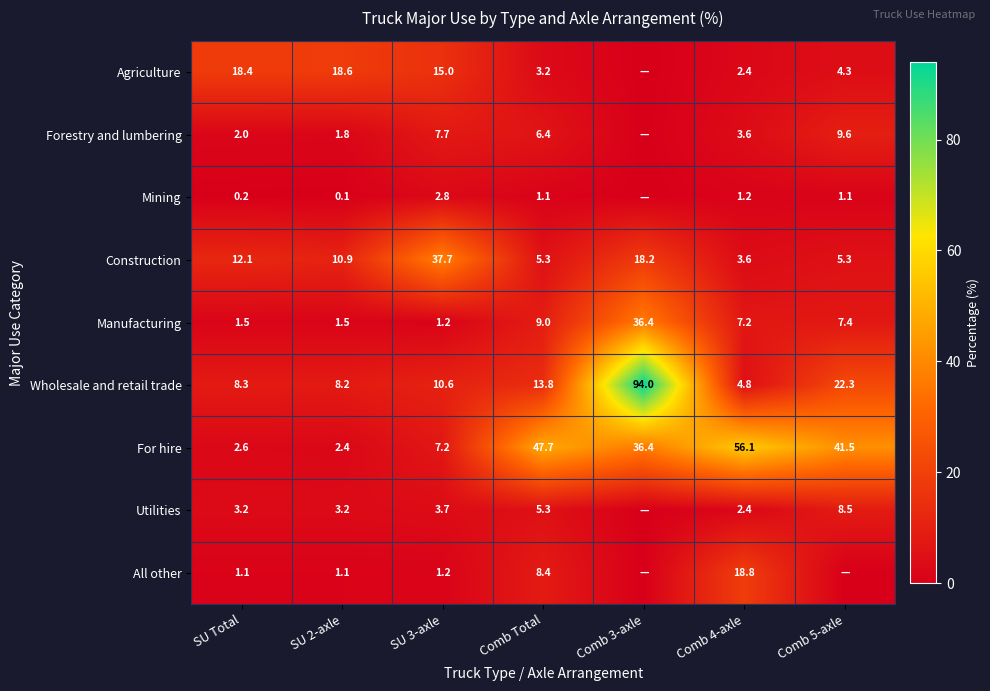

True or false: Mining has a value of 1.1 at Comb Total.

True